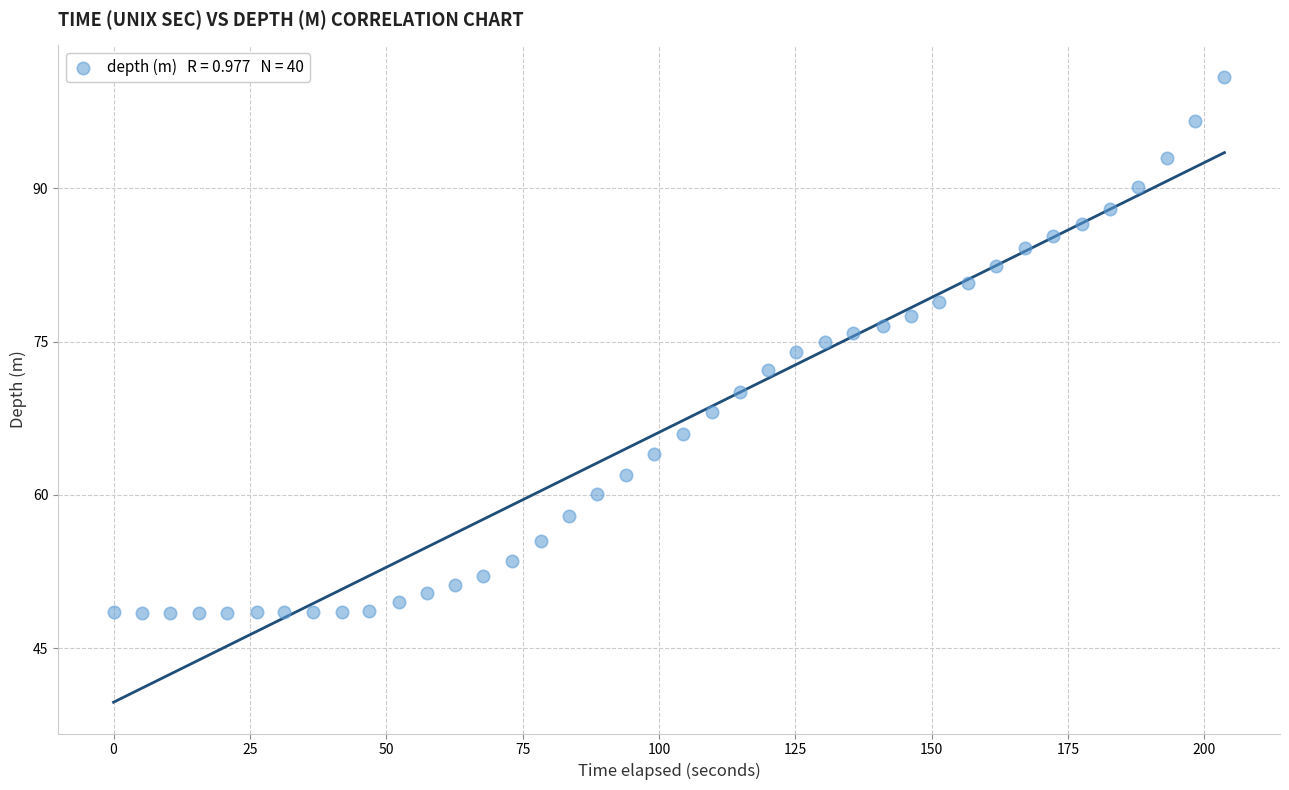

What is the range of X values (max minus min)?

203.7